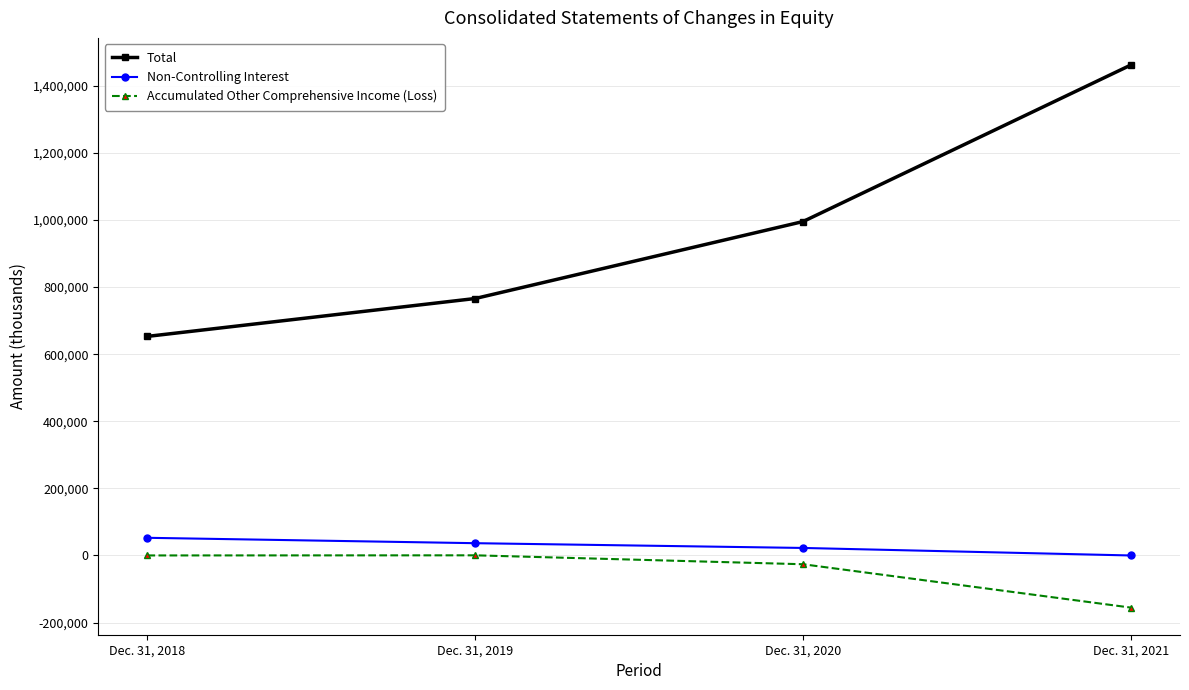

What is the sum of all Total values?

3876469